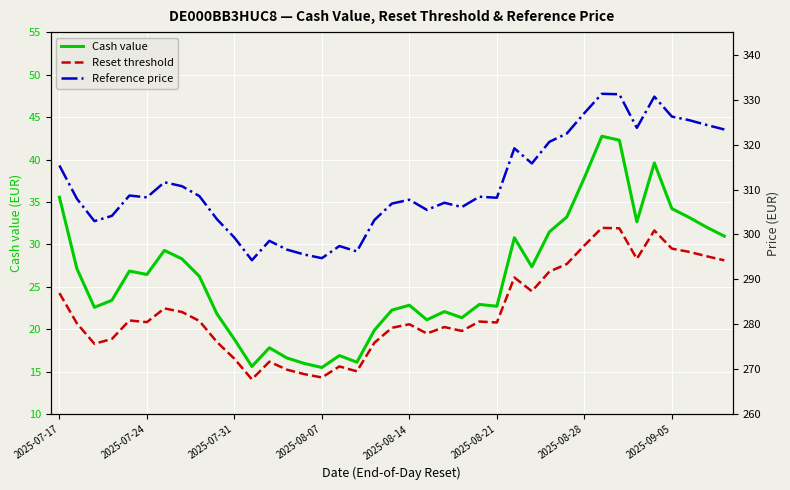

Which series has the largest range (max minus min)?

Reference price